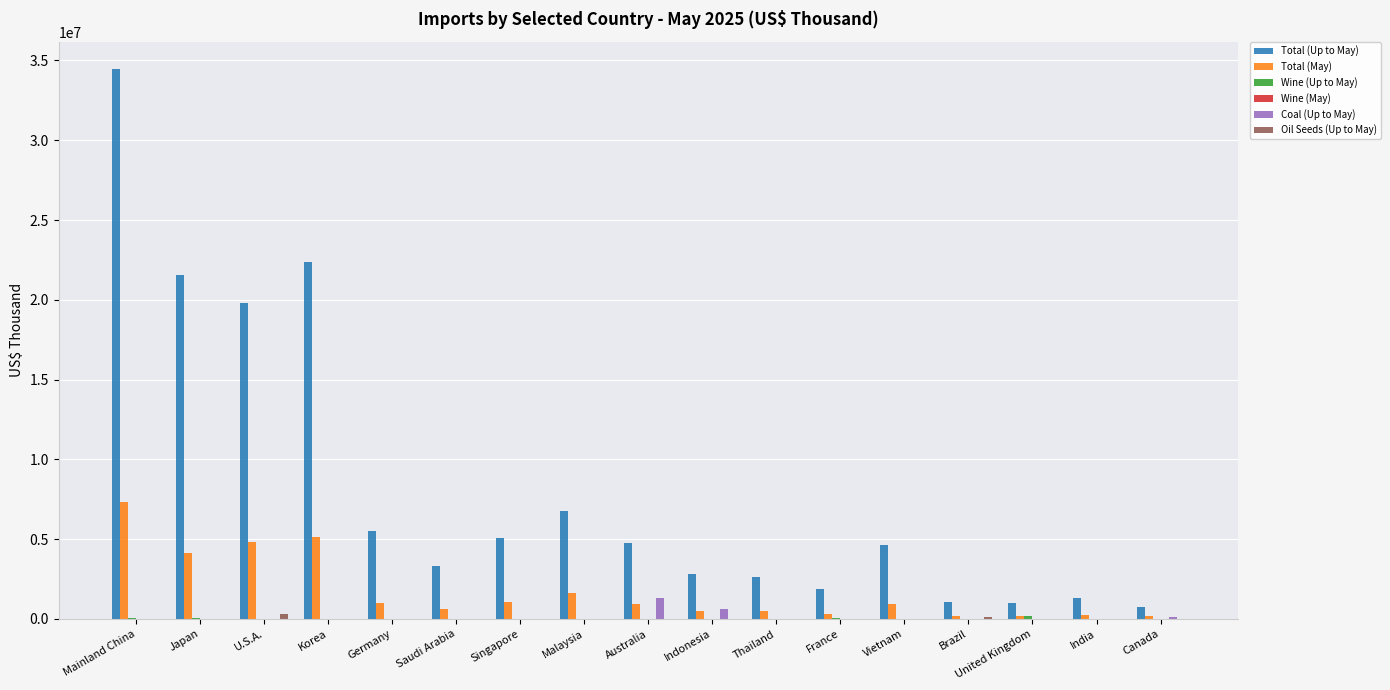

The Total (Up to May) series shows 1321642 at India. True or false?

True